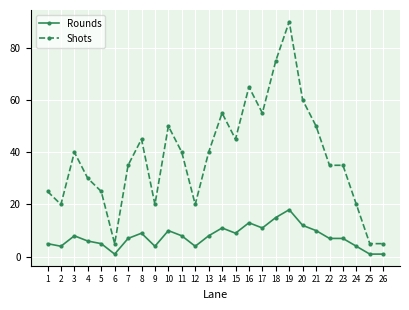

The Shots series shows 2 at 26. True or false?

False